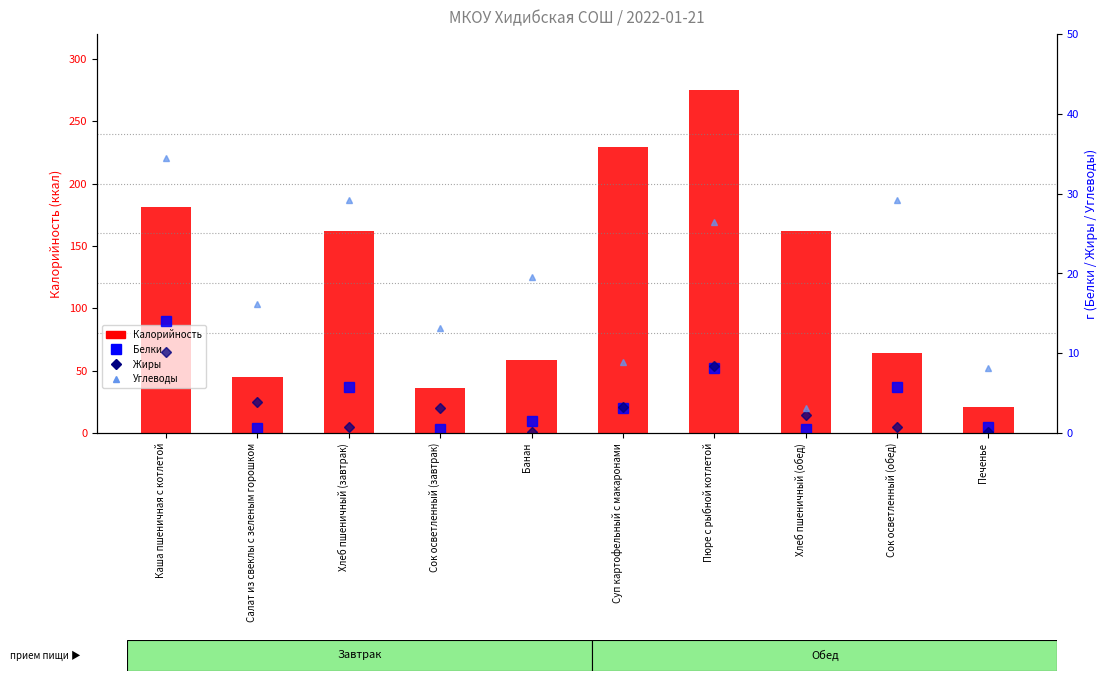

At how many categories does at least one series exceed 241?

1